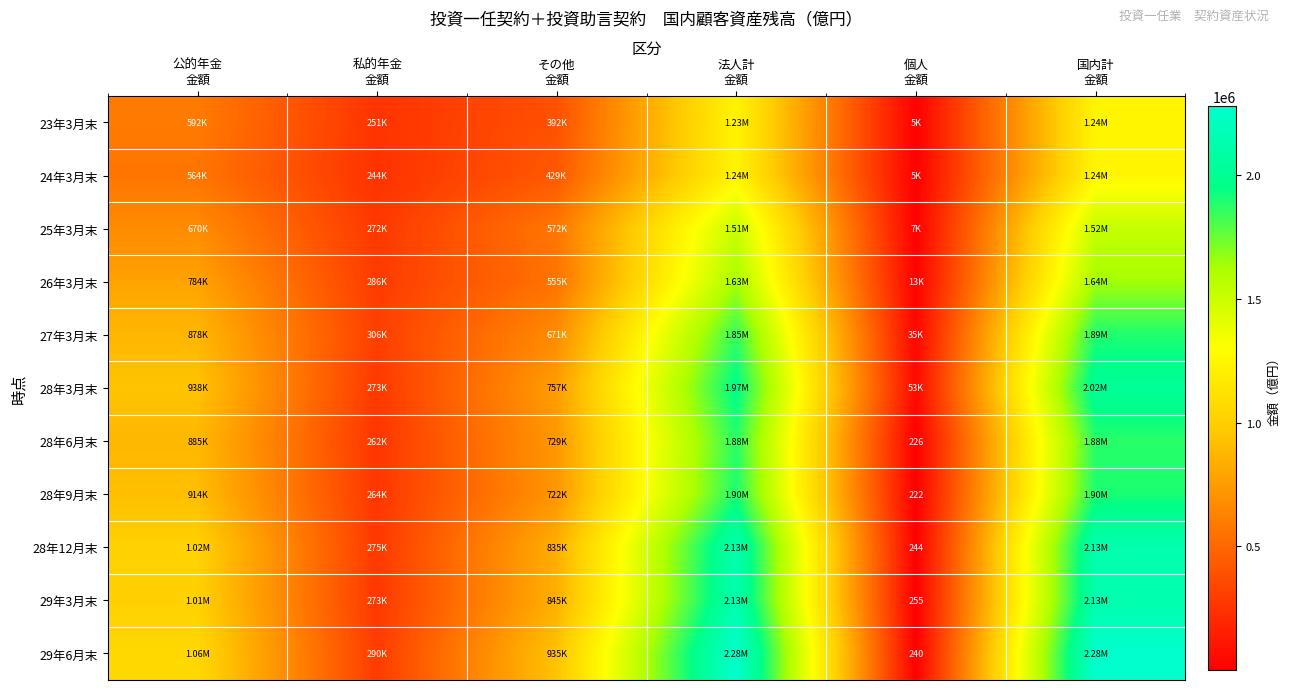

The value of 28年6月末 at 国内計 金額 is 464232.7. True or false?

False